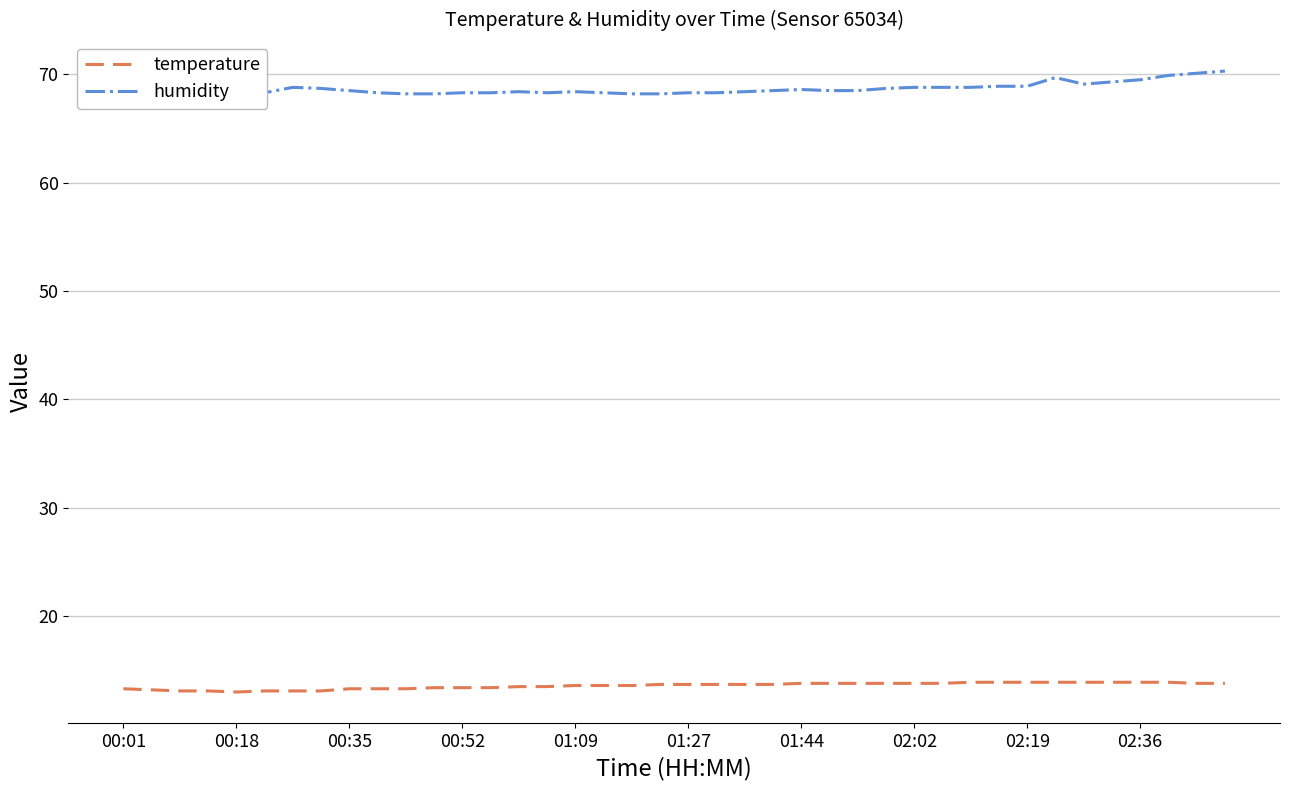

Which series has the largest range (max minus min)?

humidity